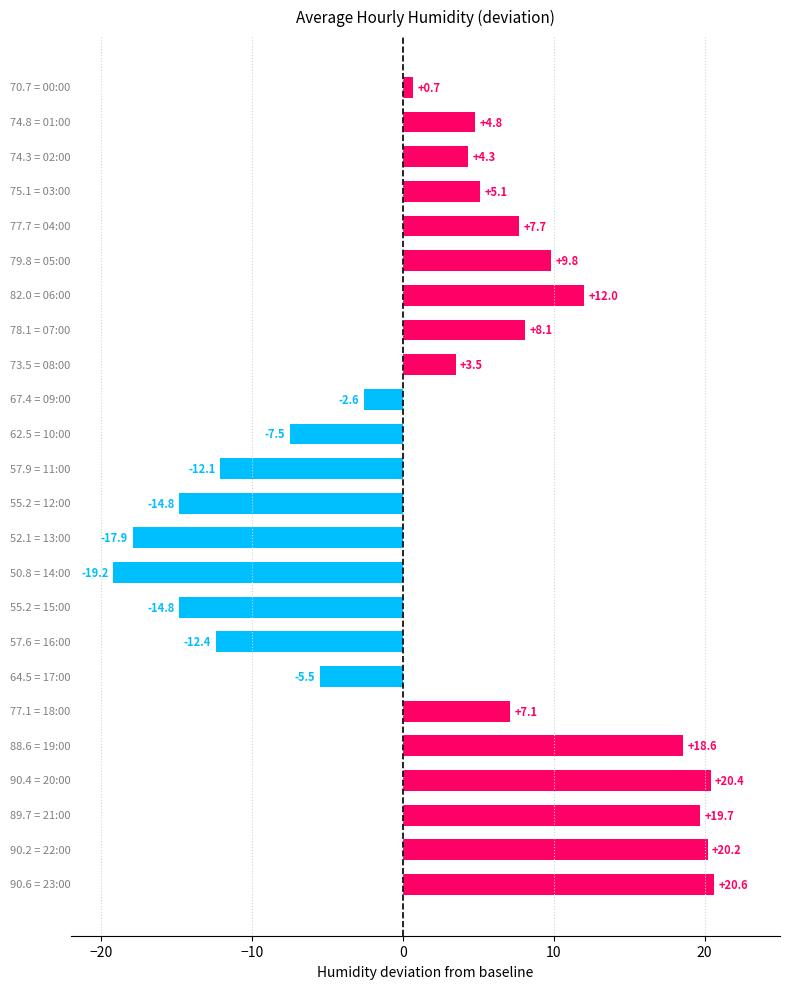

How many values exceed 4?

13